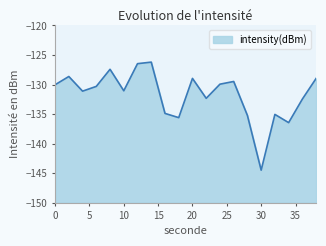

How many interior local peaks (higher than both neighbors) does the data have?

6